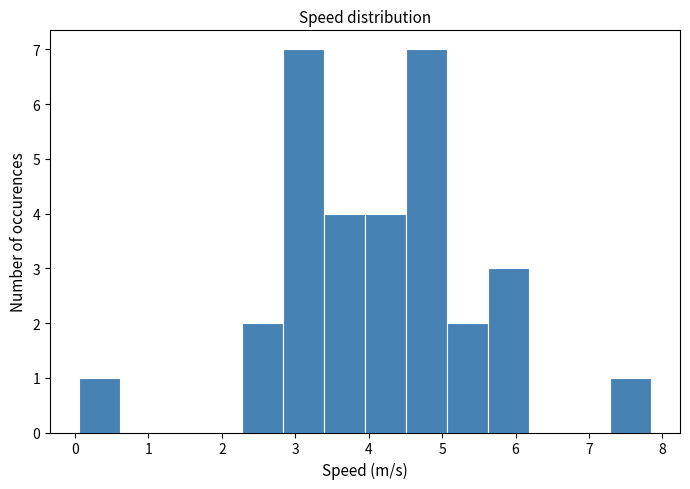

What is the height of the bar covering 4.0 to 4.5 on the x-axis? Neither the bar edges nor the heights are printed on the chart, so give them approximately, as read against the axes.

4